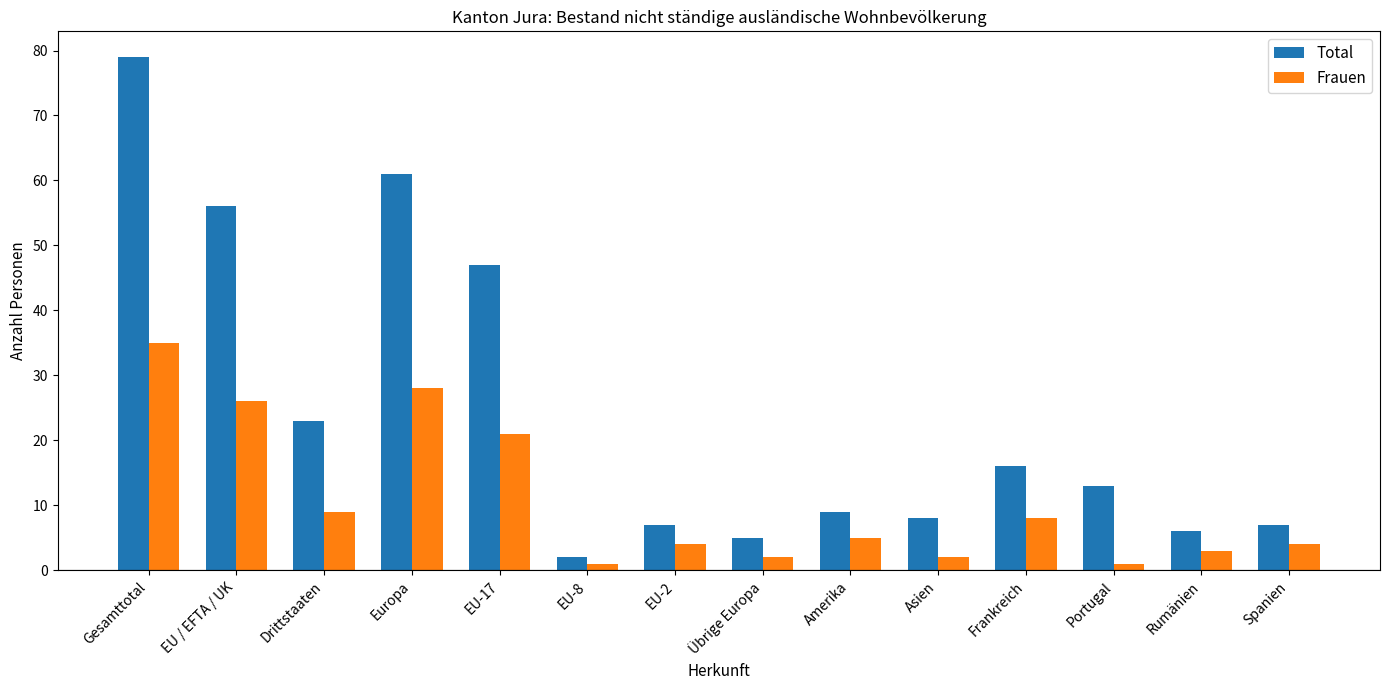

How many data points in Frauen are less than 5?

7